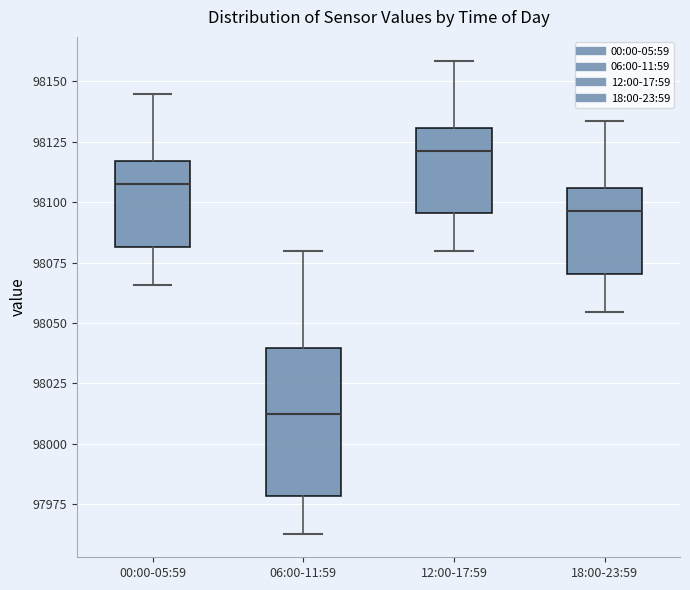

Reading left to right, transcribe this box plot: for each box, give where its median line is, the range the box spans, and where its two whiskers end, as read against the y-axis. The values are not printed on the chart, so give them approximately, as read against the axis.

00:00-05:59: median 98105, box 98080 to 98115, whiskers 98065 to 98145
06:00-11:59: median 98010, box 97980 to 98040, whiskers 97965 to 98080
12:00-17:59: median 98120, box 98095 to 98130, whiskers 98080 to 98160
18:00-23:59: median 98095, box 98070 to 98105, whiskers 98055 to 98135